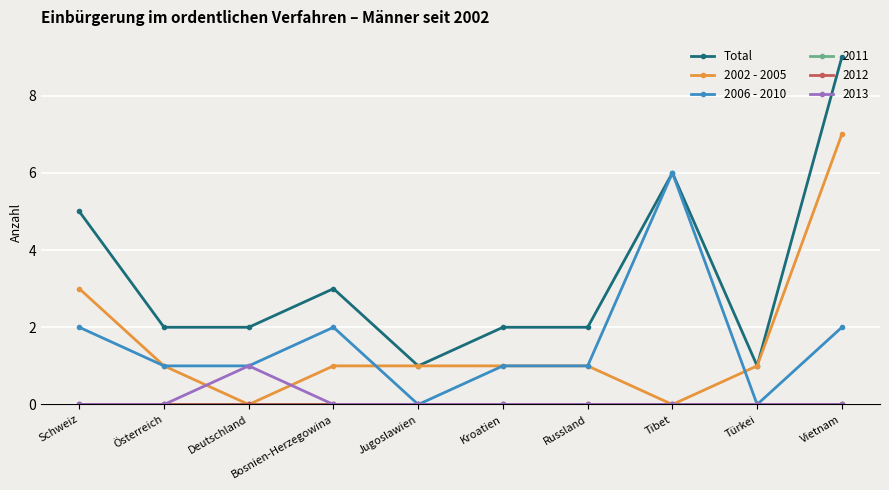

Is this an area chart (filled region under the line)?

No